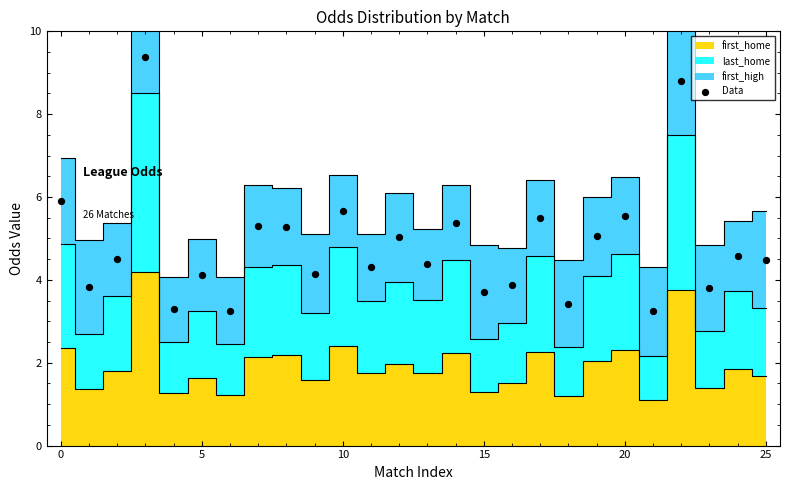

What Y value in the scatter plot is closest to 6?

5.9